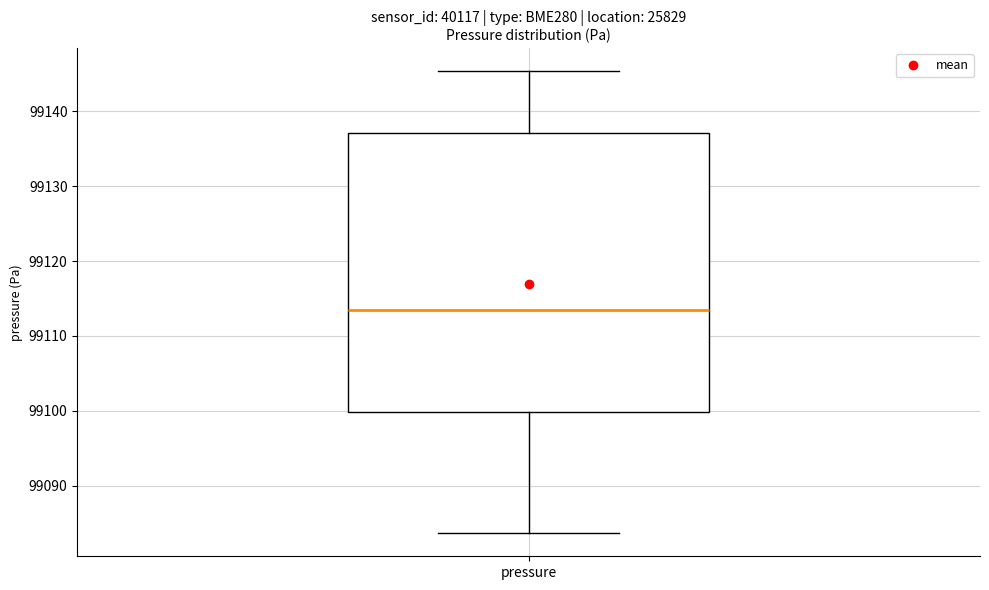

Read this box plot against the y-axis: the position of the median line, the range covered by the box, and the ends of both whiskers. The values are not printed on the chart, so give them approximately, as read against the axis.

median 99113, box 99100 to 99137, whiskers 99084 to 99145